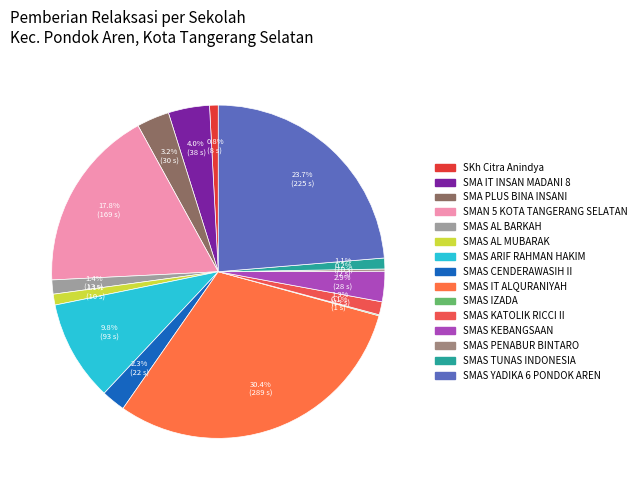

Does any single category account for the majority?

No